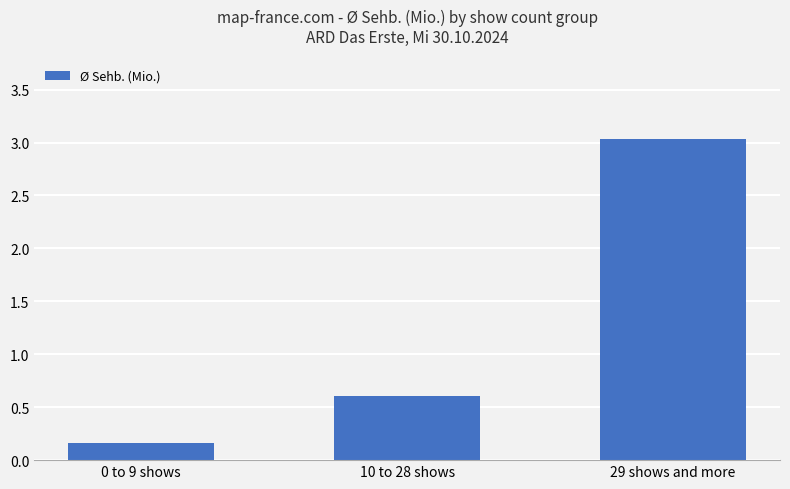

Is it true that the value at 29 shows and more is 1.6?

False